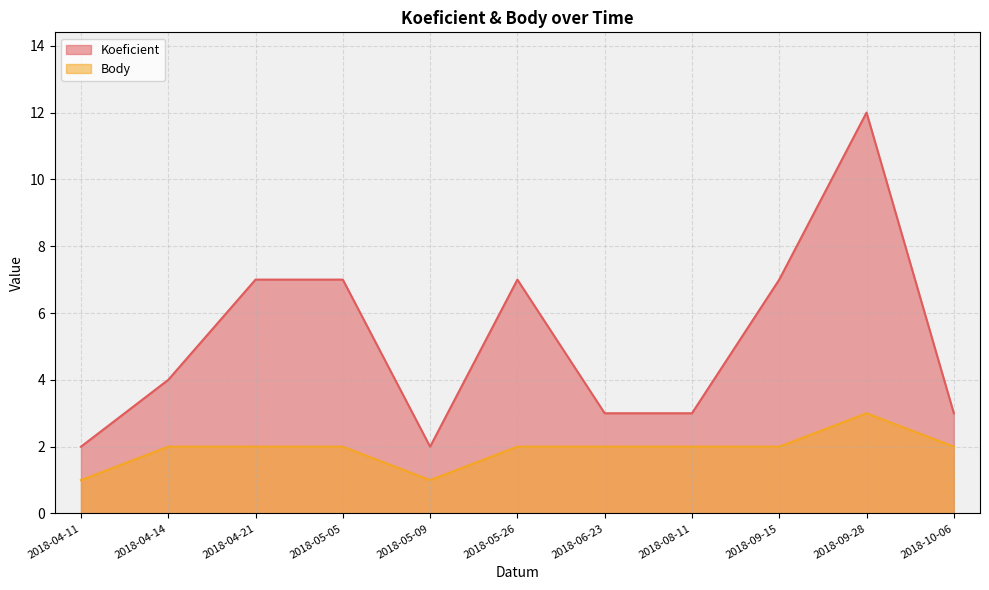

Rank the series by their average value, from highest to lowest.

Koeficient, Body